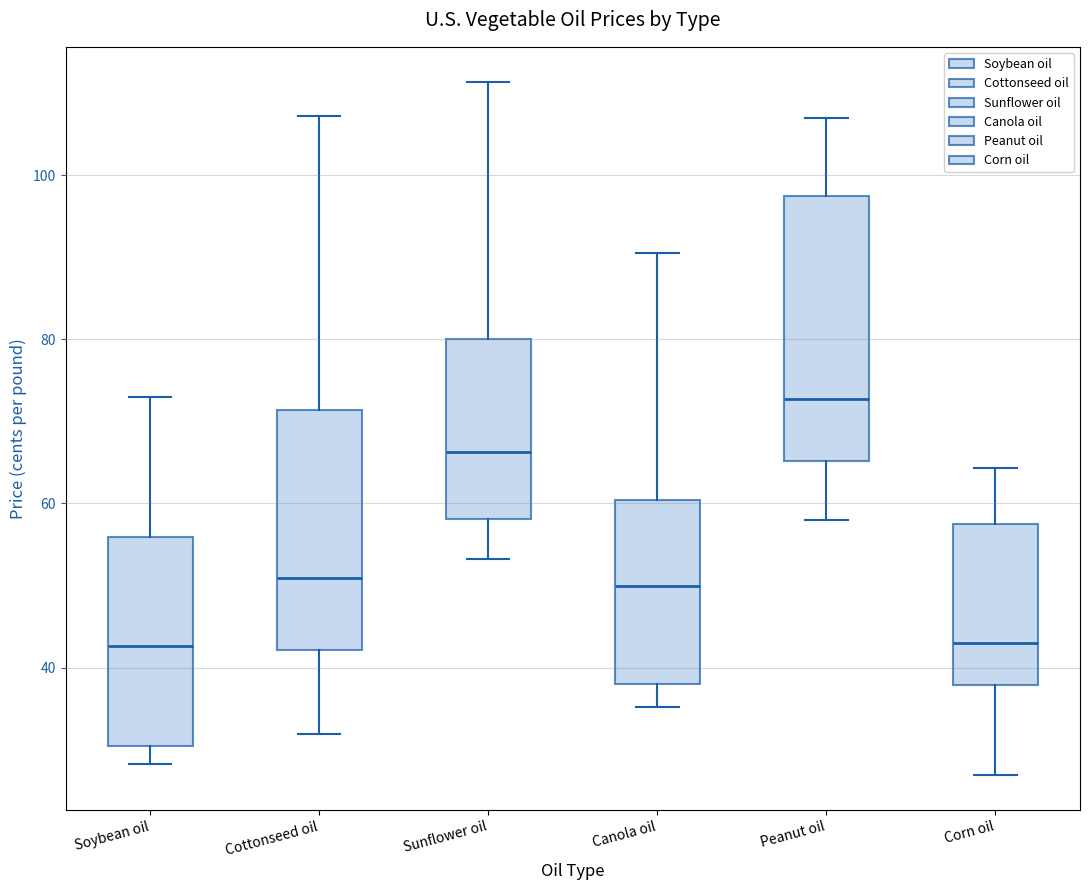

Reading left to right, transcribe this box plot: for each box, give where its median line is, the range the box spans, and where its two whiskers end, as read against the y-axis. The values are not printed on the chart, so give them approximately, as read against the axis.

Soybean oil: median 42, box 30 to 56, whiskers 28 to 72
Cottonseed oil: median 50, box 42 to 72, whiskers 32 to 108
Sunflower oil: median 66, box 58 to 80, whiskers 54 to 112
Canola oil: median 50, box 38 to 60, whiskers 36 to 90
Peanut oil: median 72, box 66 to 98, whiskers 58 to 106
Corn oil: median 44, box 38 to 58, whiskers 26 to 64